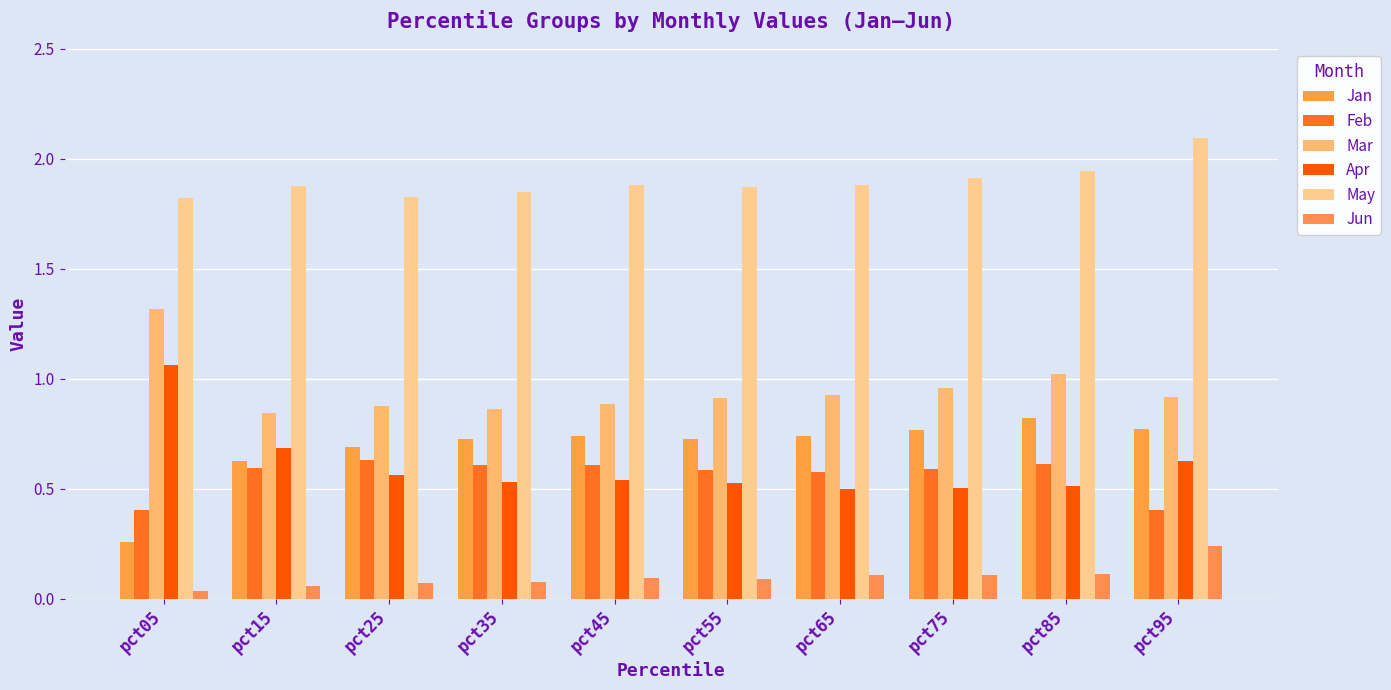

The Apr series shows 0.5 at pct65. True or false?

True